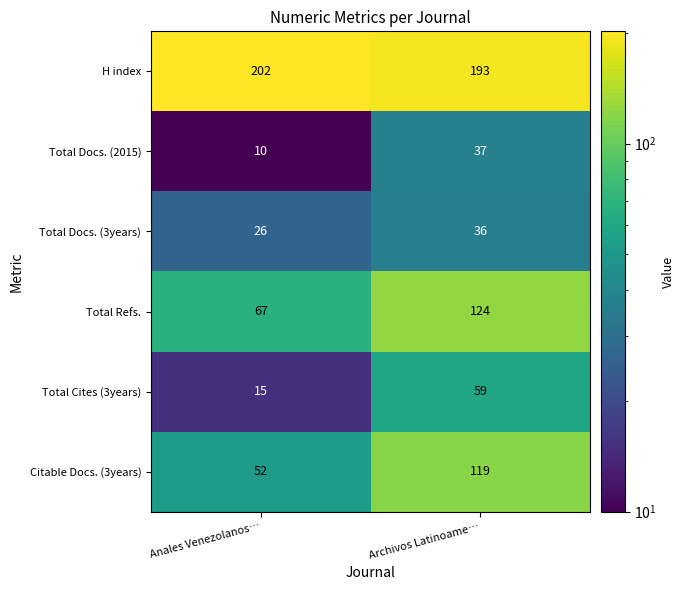

At which label is Citable Docs. (3years) closest to 85?

Anales Venezolanos…